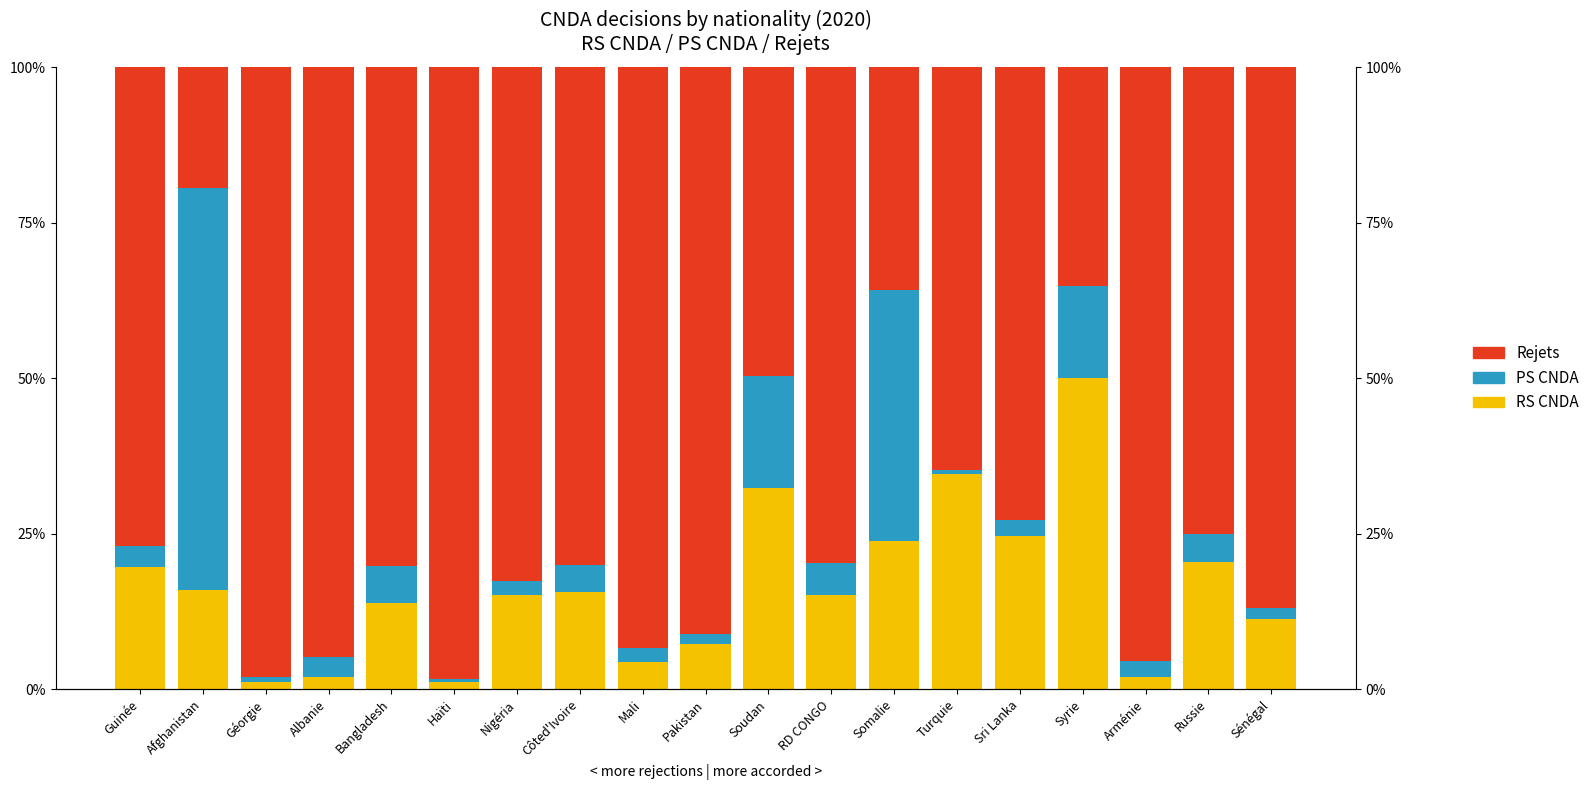

List the labels in order of RS CNDA value, smallest first.

Haïti, Géorgie, Albanie, Arménie, Mali, Pakistan, Sénégal, Bangladesh, Nigéria, RD CONGO, Côted'Ivoire, Afghanistan, Guinée, Russie, Somalie, Sri Lanka, Soudan, Turquie, Syrie